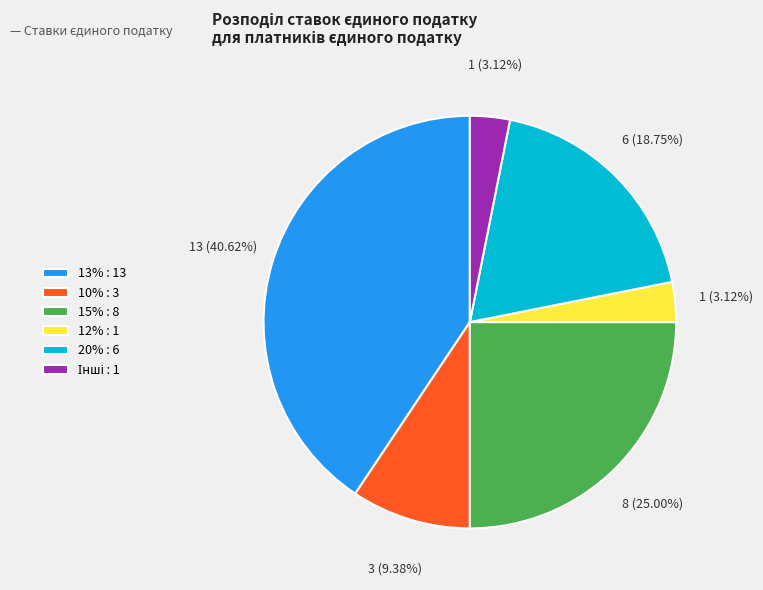

Combined, do 15% : 8 and 13% : 13 account for over 50%?

Yes